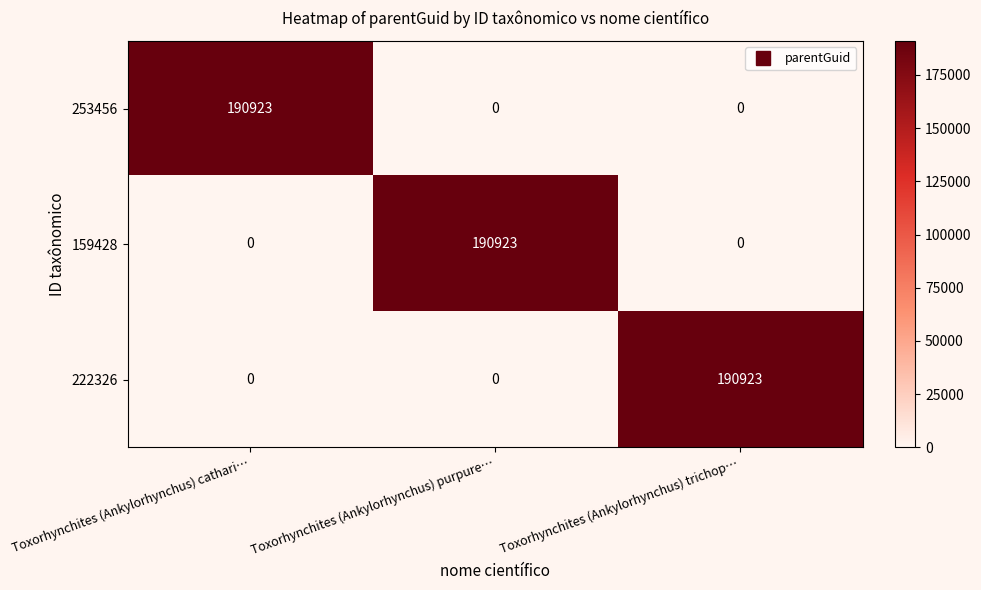

What is the average value of the 253456 series?

63641